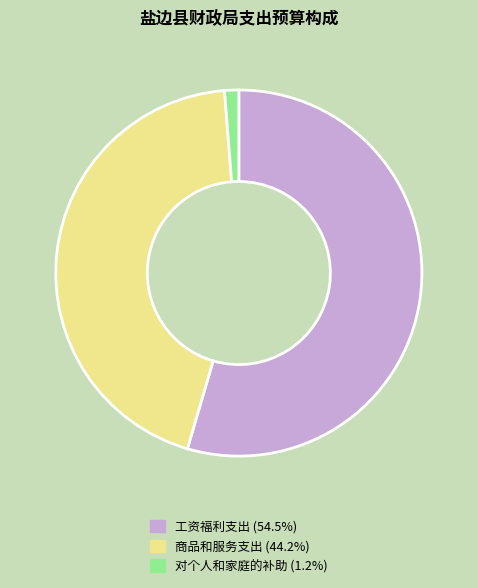

Between 对个人和家庭的补助 and 商品和服务支出, which is larger?

商品和服务支出